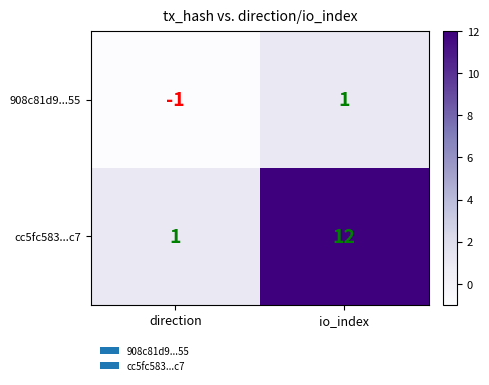

At which label is 908c81d9...55 closest to 0?

direction